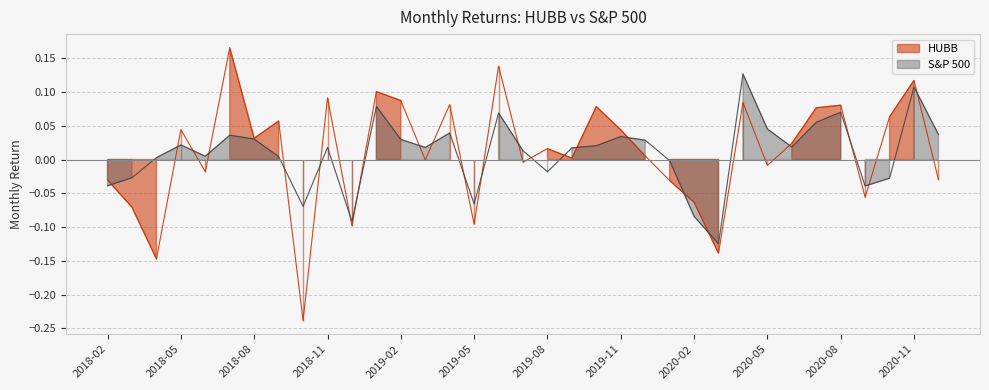

What is the difference between the maximum and second lowest values in the HUBB series?

0.3